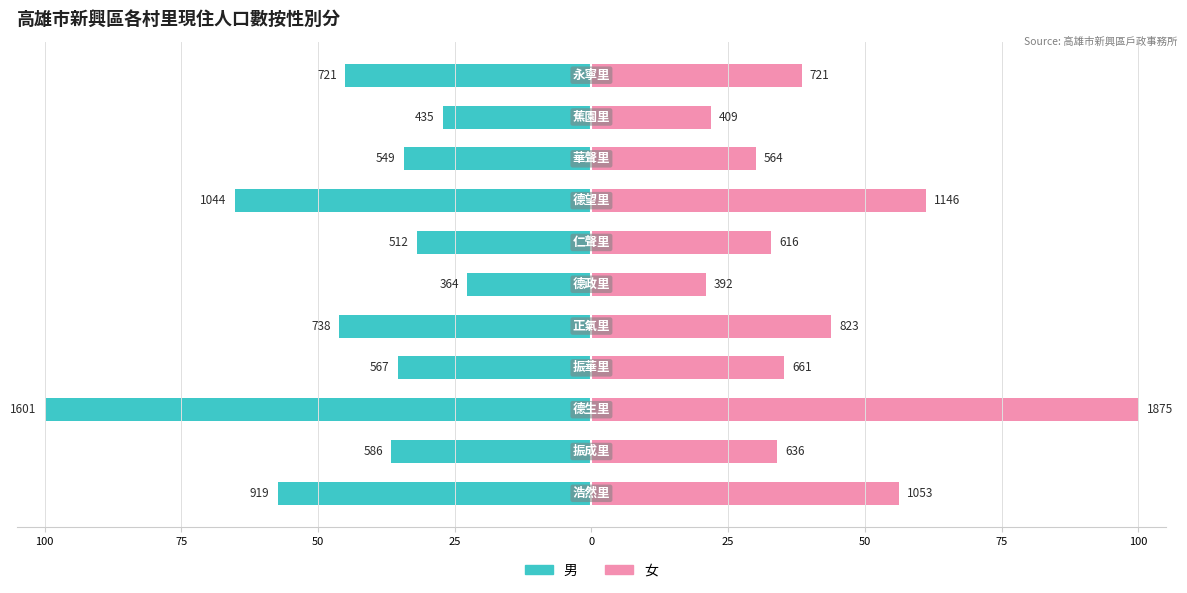

What are all the series names shown in the legend?

男, 女